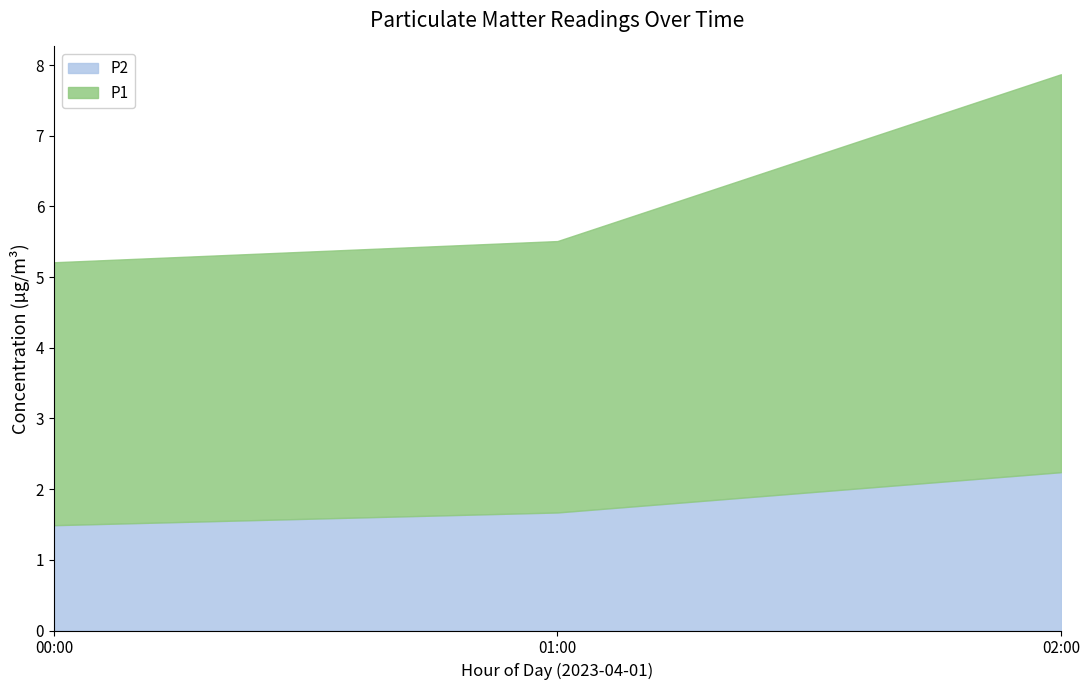

True or false: P1 and P2 intersect in this chart.

False